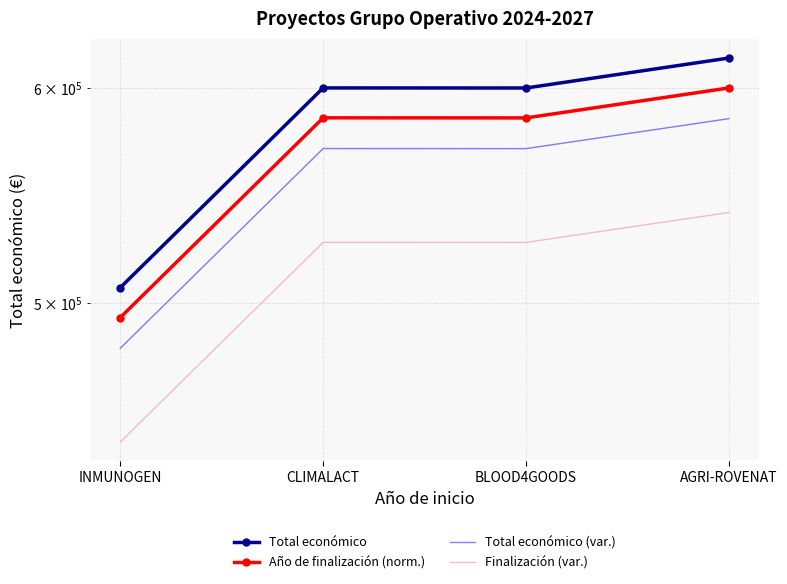

How many data points in Total económico are less than 600000?

2